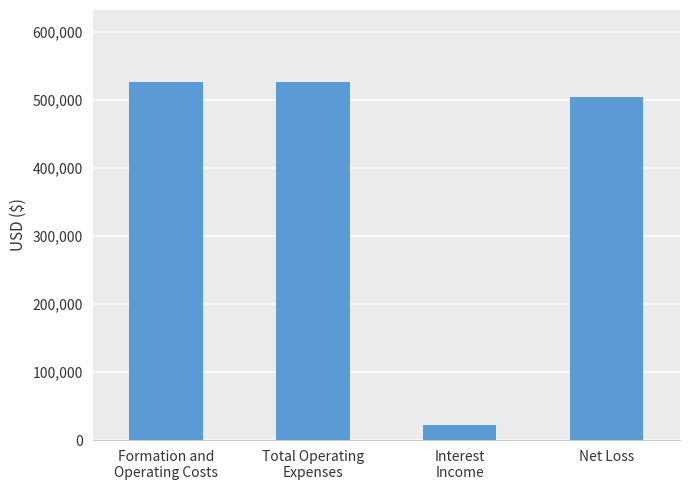

What is the maximum value shown in the chart?

526714